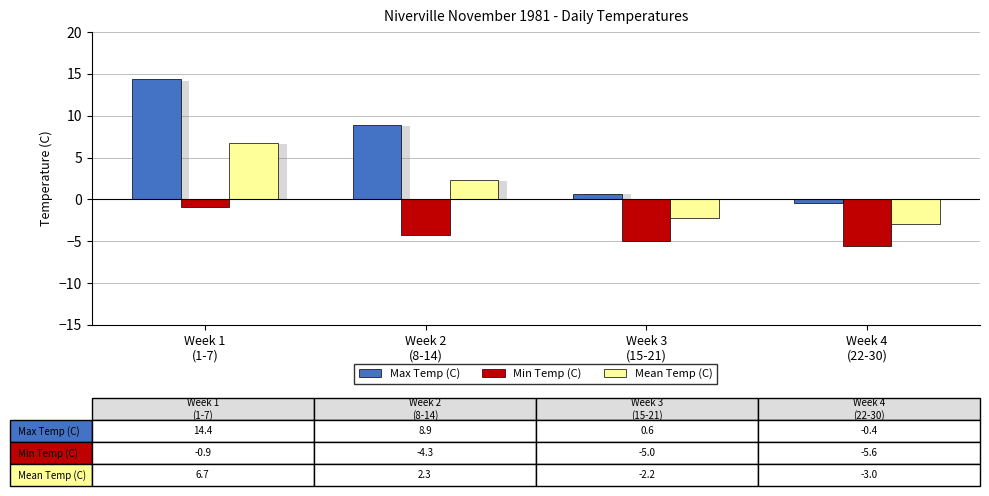

How many groups of bars are there?

4